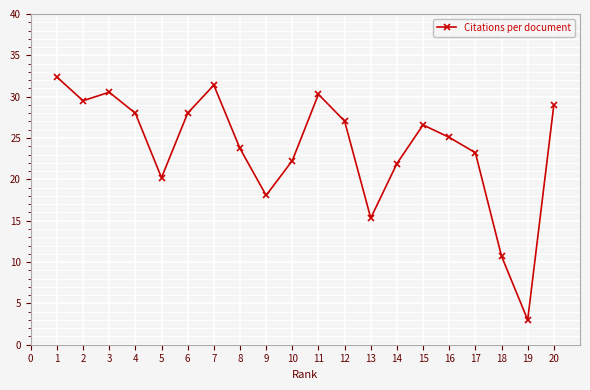

What is the difference between the values at 4 and 11?

2.3